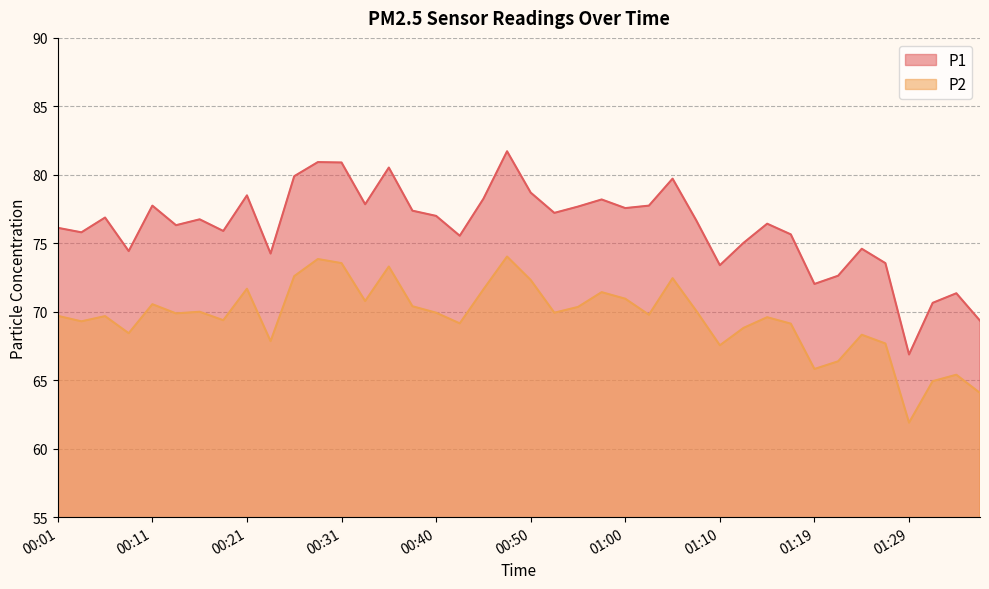

True or false: P1 and P2 intersect in this chart.

False